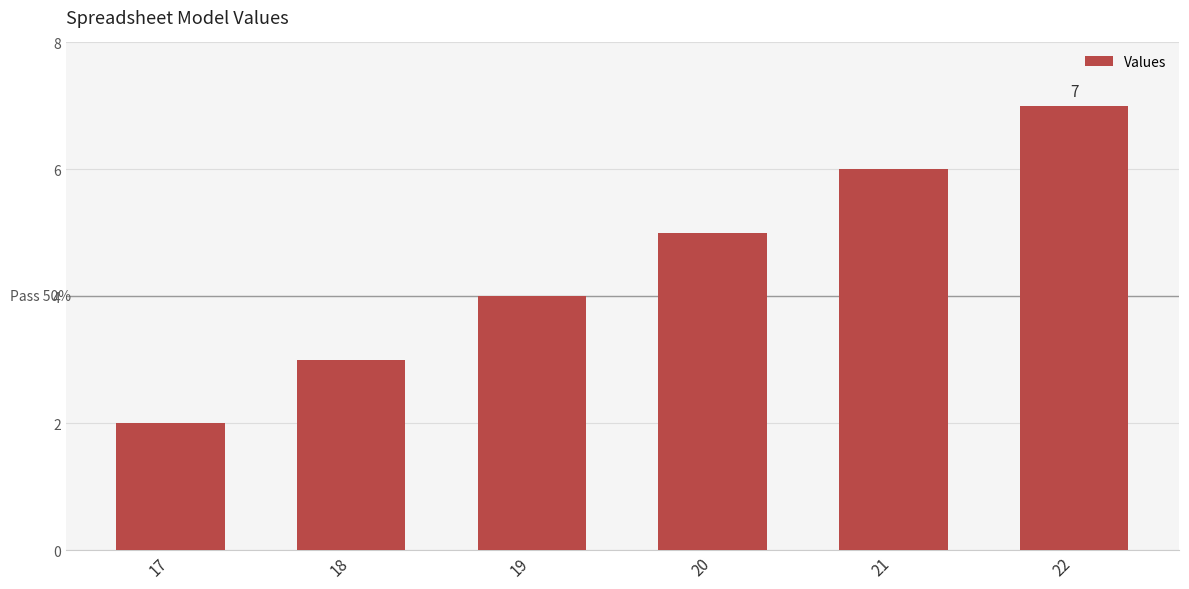

The value at 19 is 7. True or false?

False